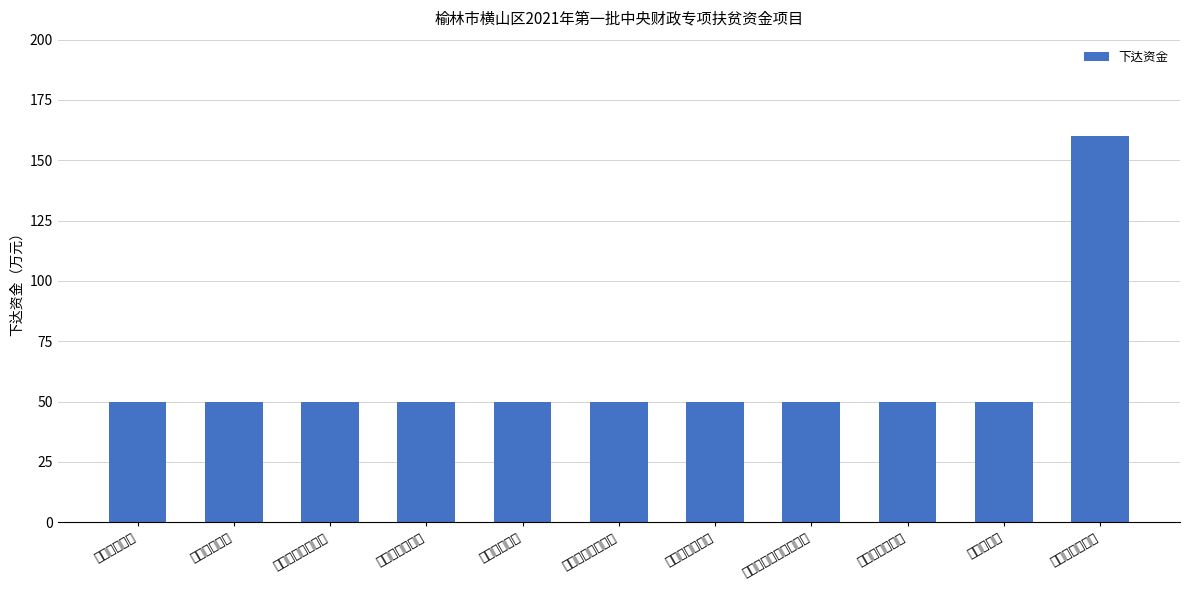

Read the value at 响水镇驼燕沟村.

50